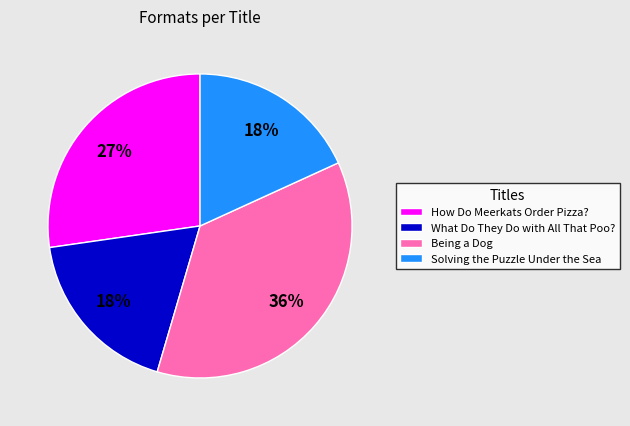

To the nearest percent, what portion does How Do Meerkats Order Pizza? represent?

27%